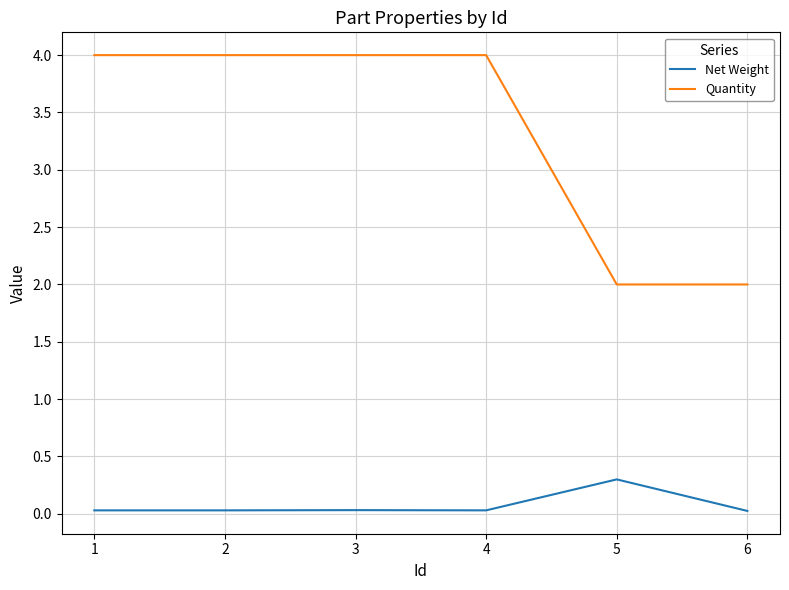

The Quantity series shows 4.0 at 1. True or false?

True